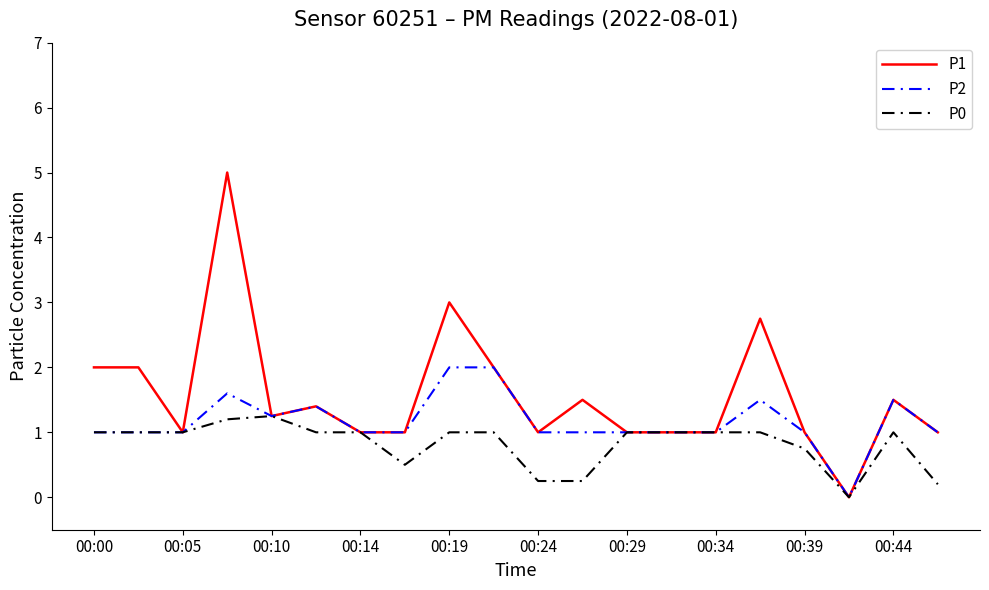

Which series has the largest total across all categories?

P1